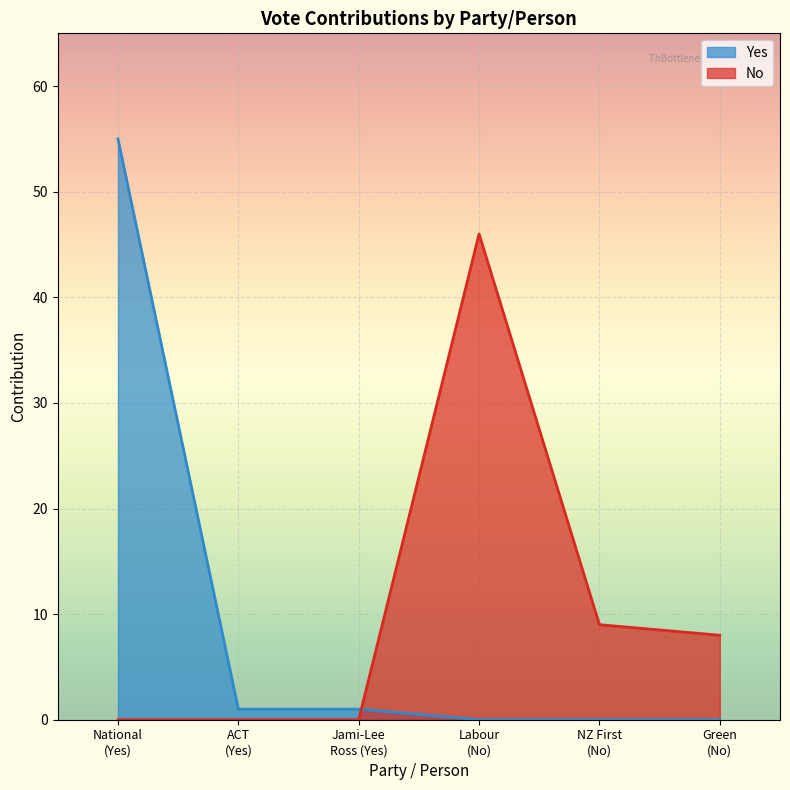

At which category is the sum across all series the highest?

National
(Yes)